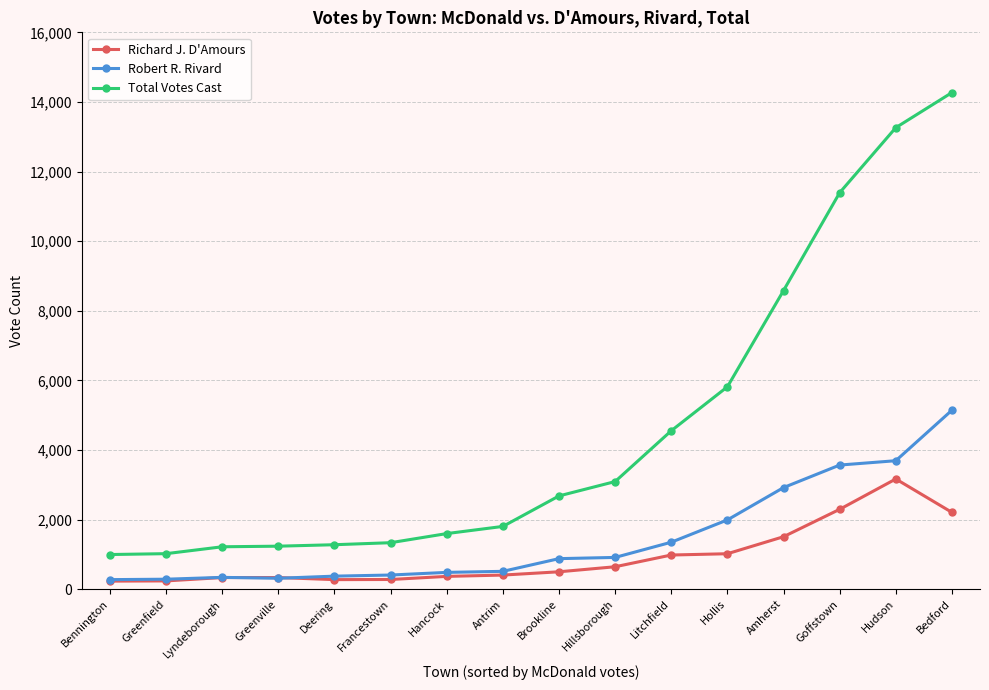

What is the difference between the maximum and minimum values in the Richard J. D'Amours series?

2935